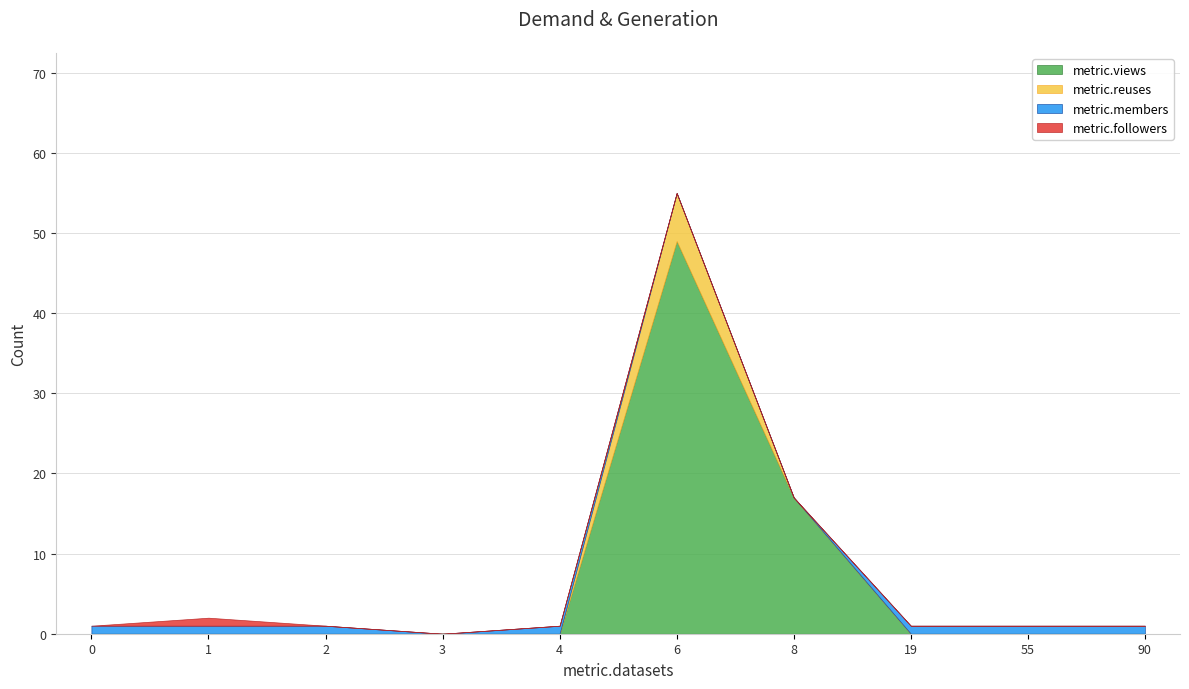

At which category does metric.members reach its first local valley?

3